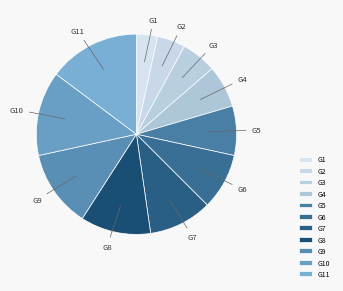

Count the number of slices in the pie.

11